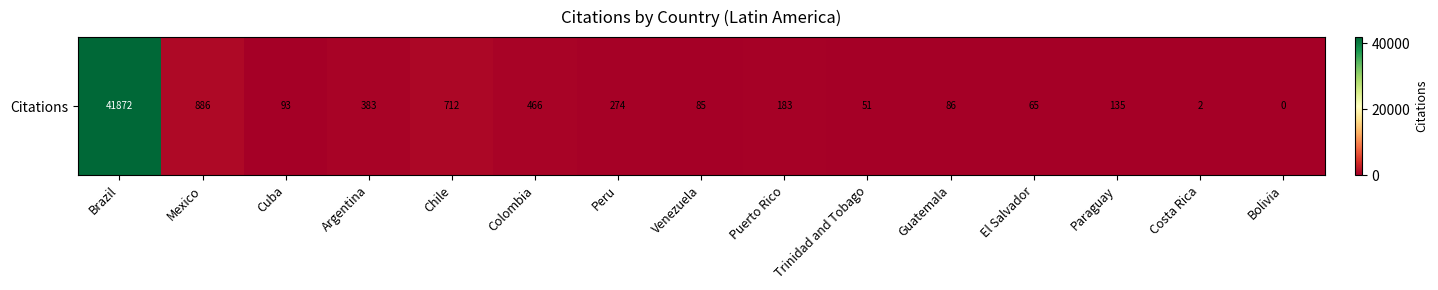

The value at Paraguay is 135. True or false?

True